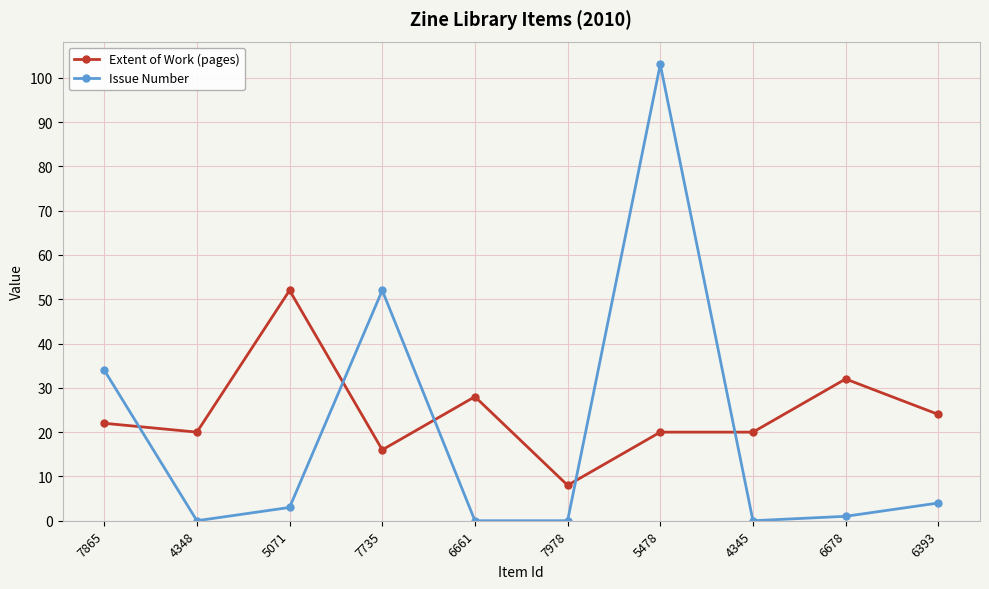

How many distinct data groups are displayed?

2